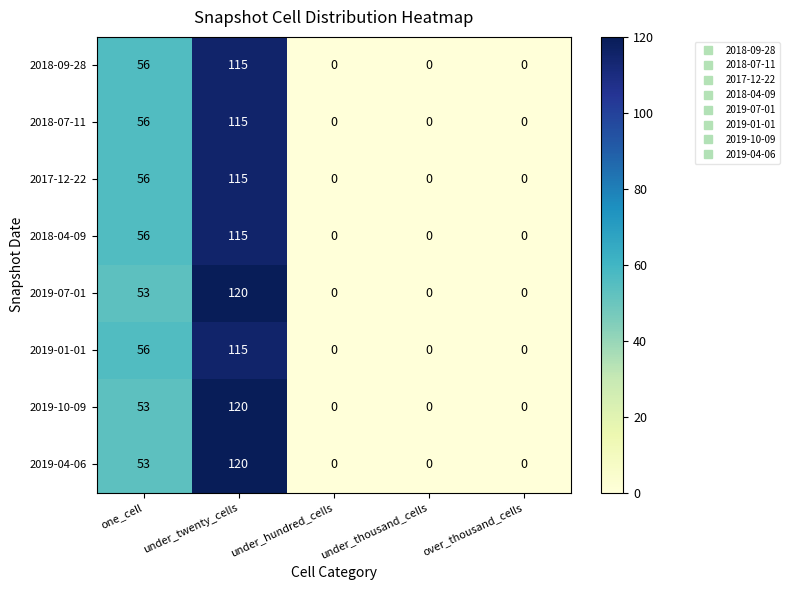

Count the 2017-12-22 values in the range 0 to 56.

4